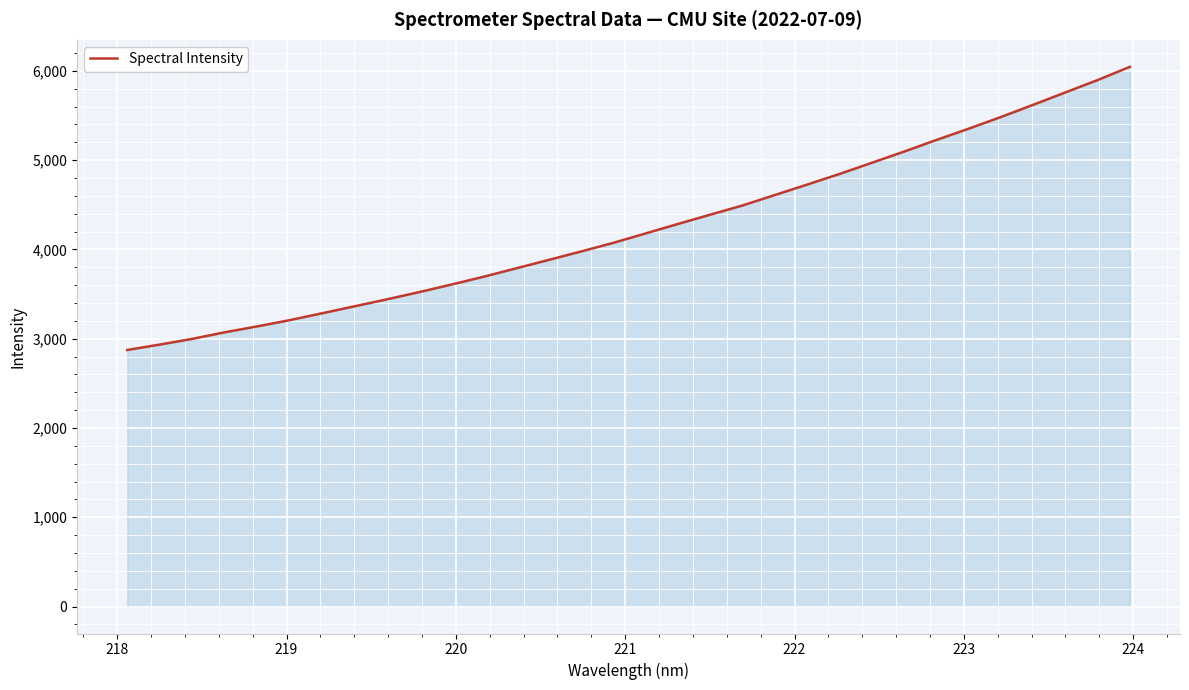

What is the greatest value displayed?

6045.8